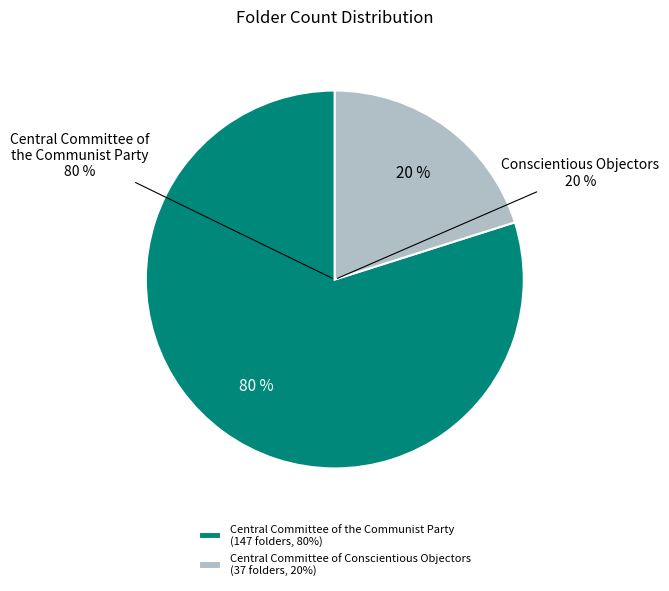

What is the change in value from Central Committee of the Communist Party to Central Committee of Conscientious Objectors?

-110